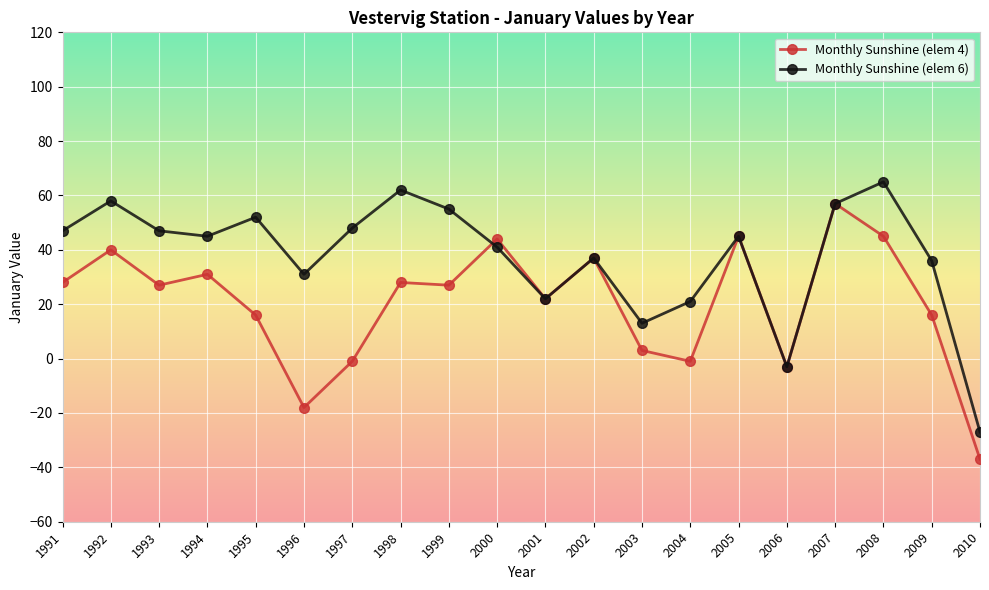

At which category does Monthly Sunshine (elem 6) reach its first local peak?

1992